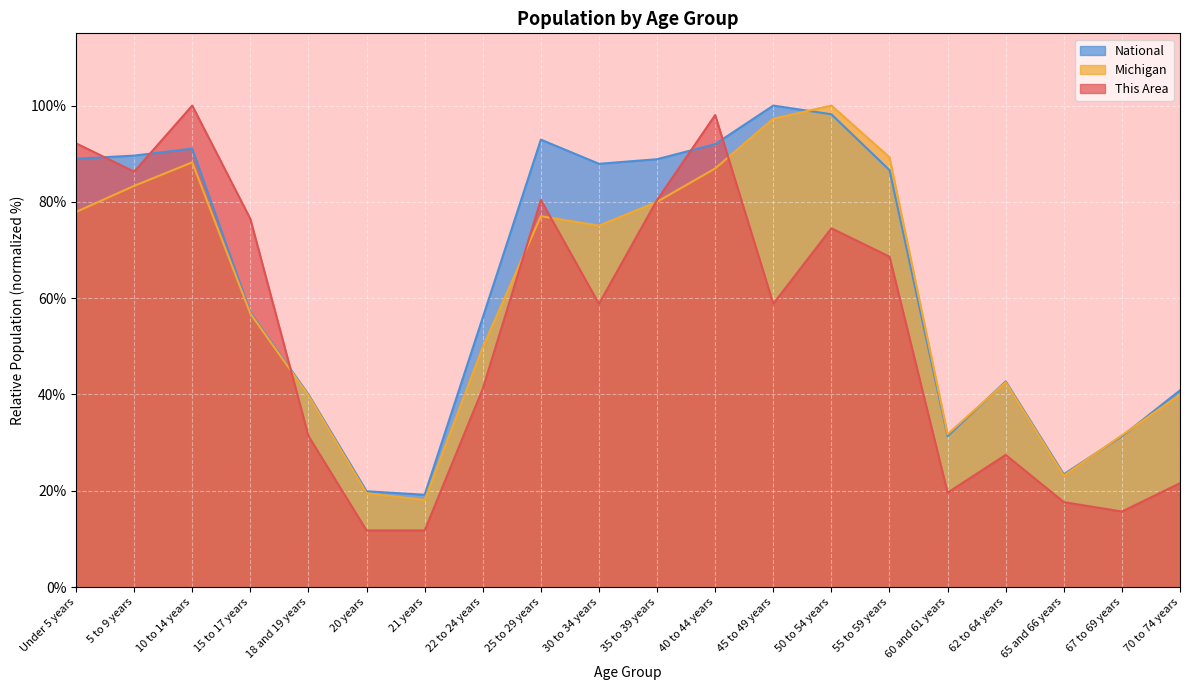

The Michigan series shows 61.1 at 10 to 14 years. True or false?

False